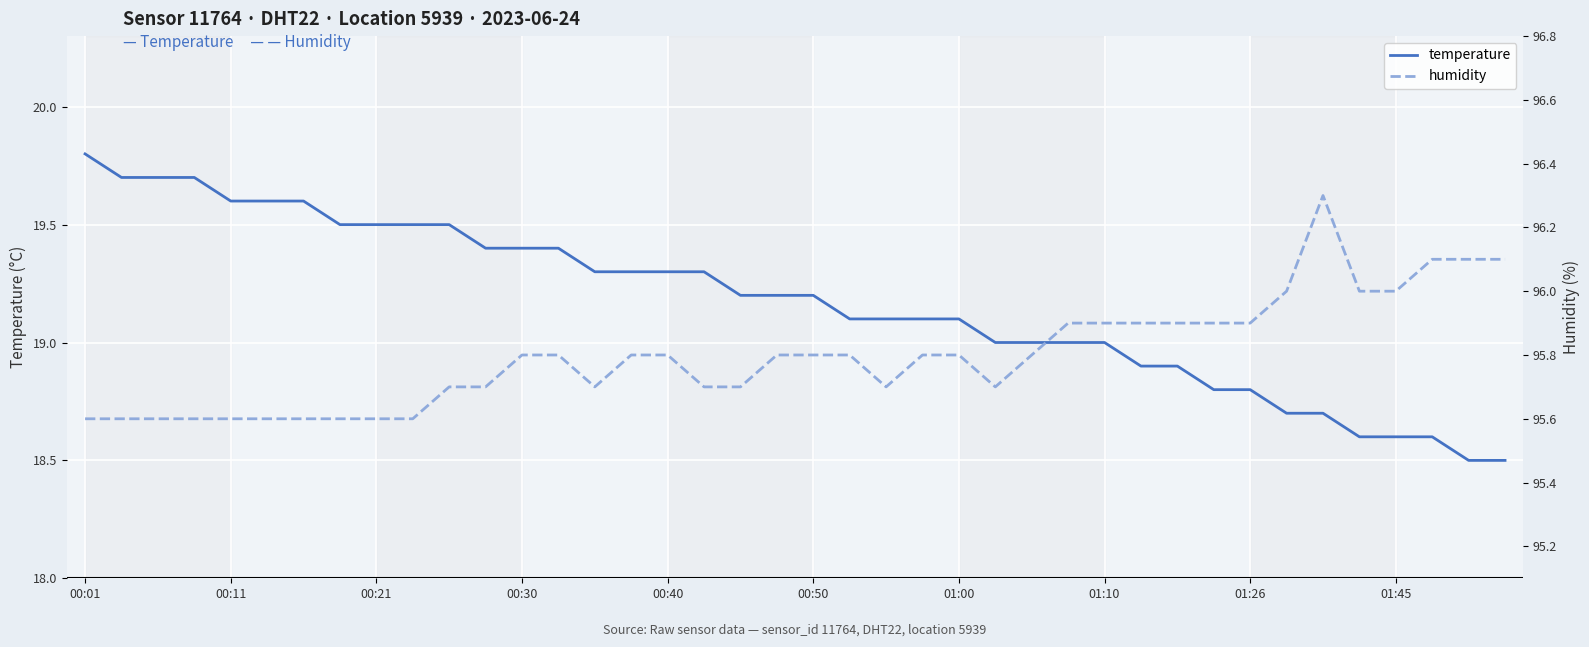

How many distinct data groups are displayed?

2